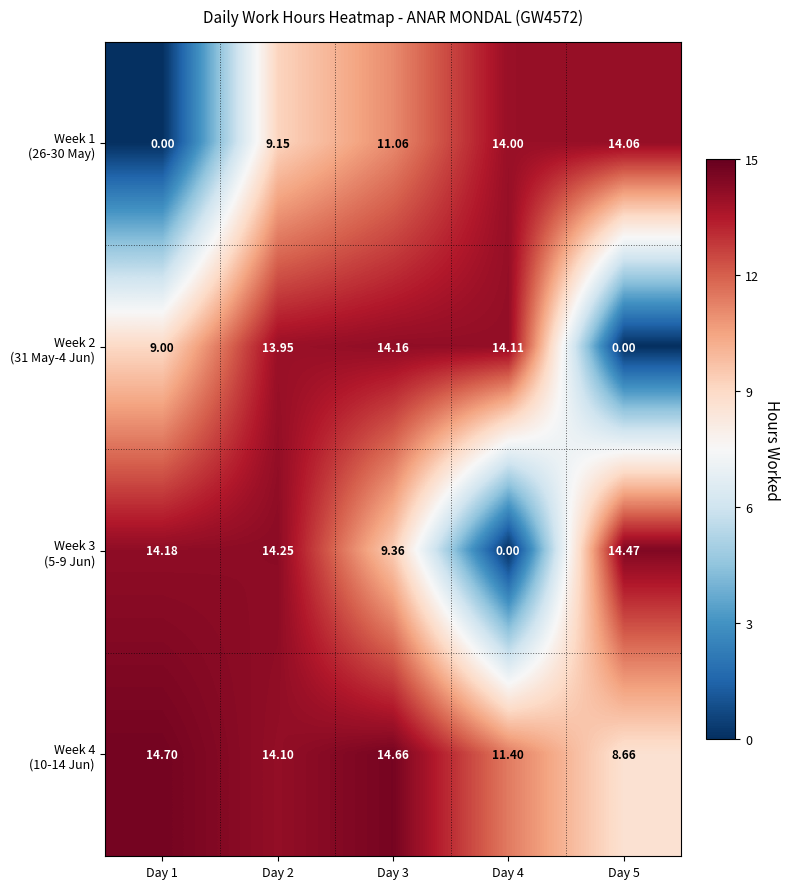

How many series are shown in this chart?

4